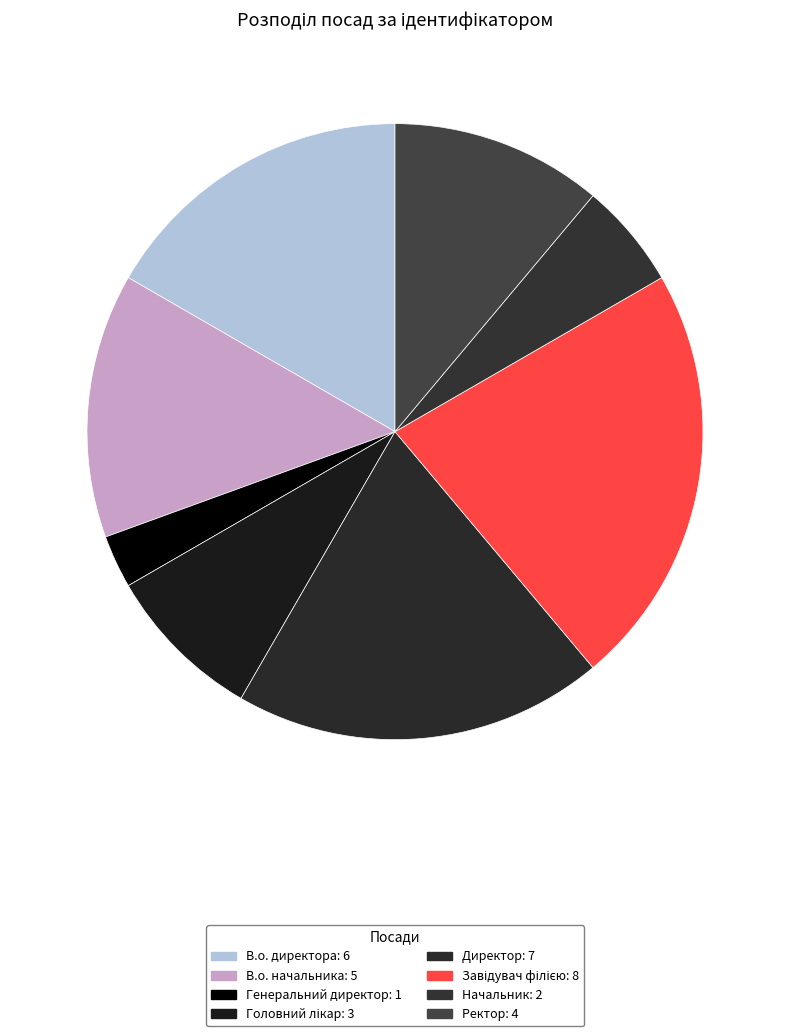

Which slice is the smallest?

Генеральний директор